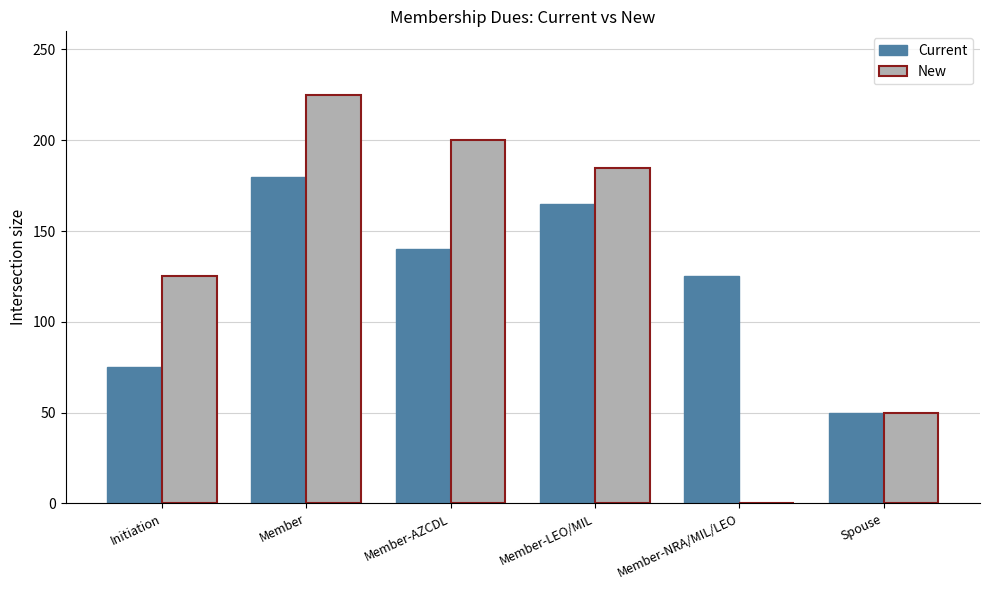

What is the total value across all series at Member-NRA/MIL/LEO?

125